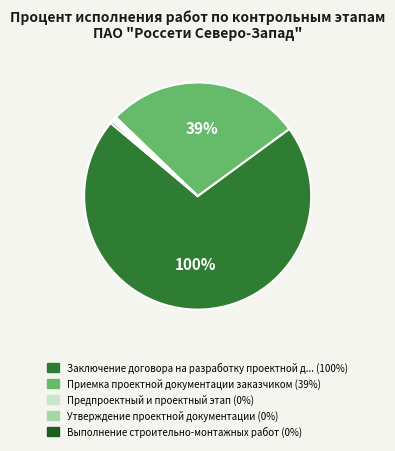

True or false: Предпроектный и проектный этап accounts for 1% of the total.

False